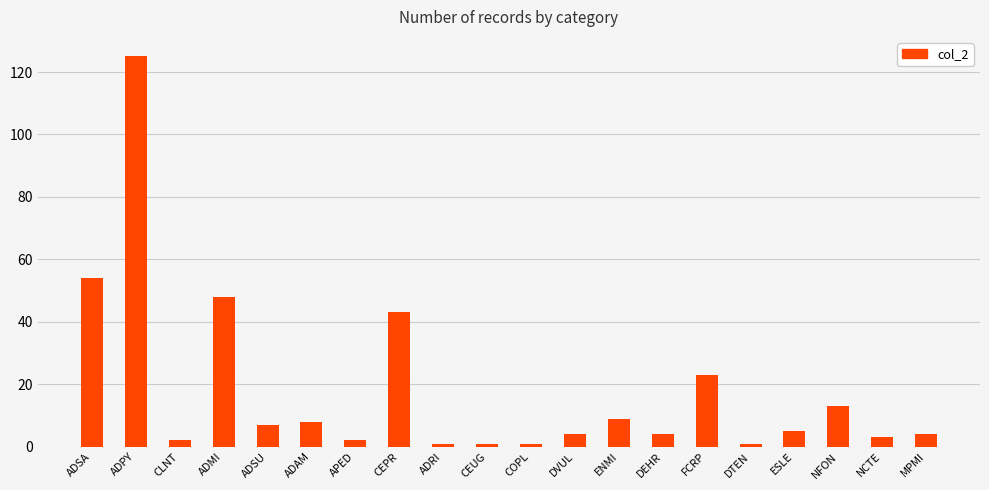

Is it true that the value at CEPR is 43?

True